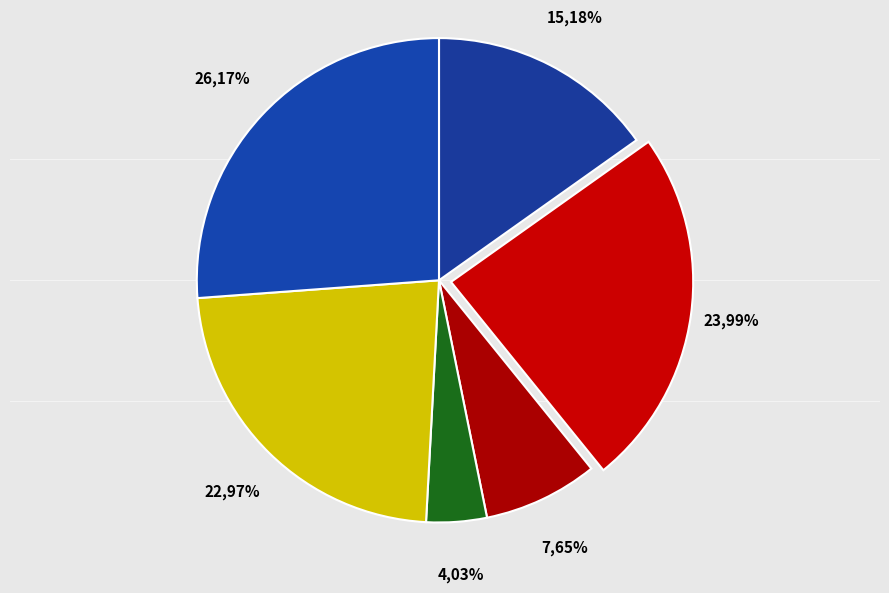

To the nearest percent, what is the average slice percentage?

17%